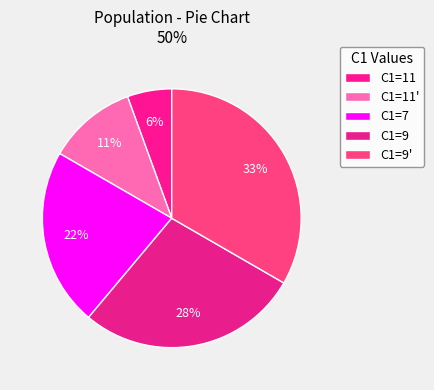

Which category has the biggest portion of the pie?

C1=9'